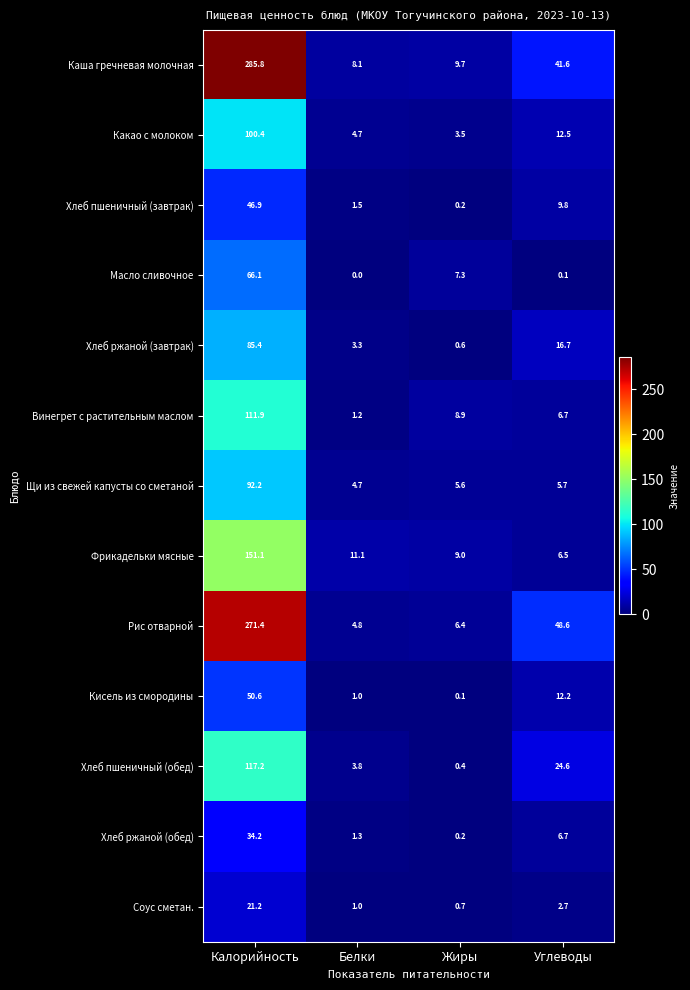

What is the sum of the Хлеб пшеничный (обед) values at Углеводы and Калорийность?

141.8